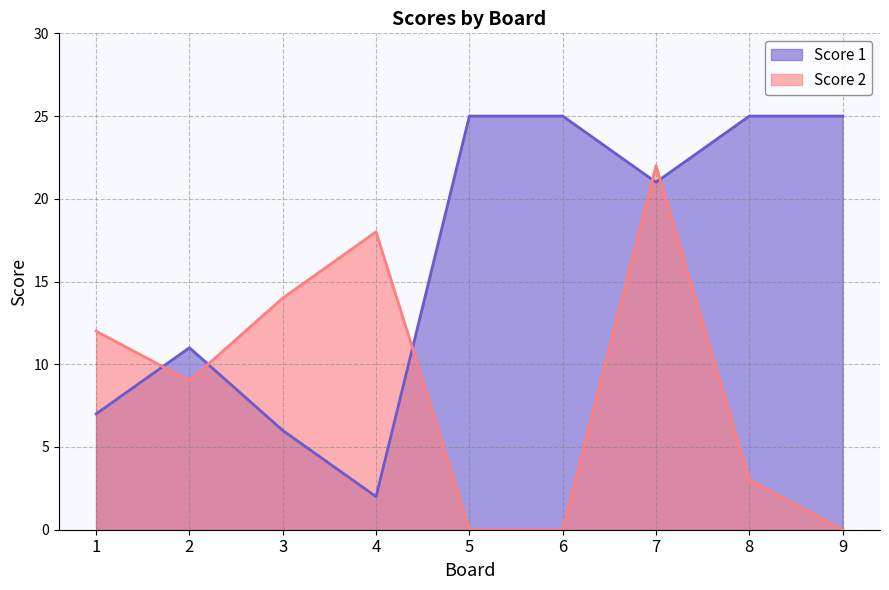

True or false: Score 1 and Score 2 intersect in this chart.

True